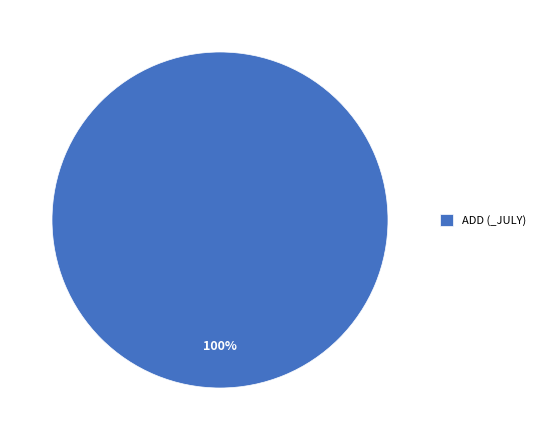

Count the number of slices in the pie.

1